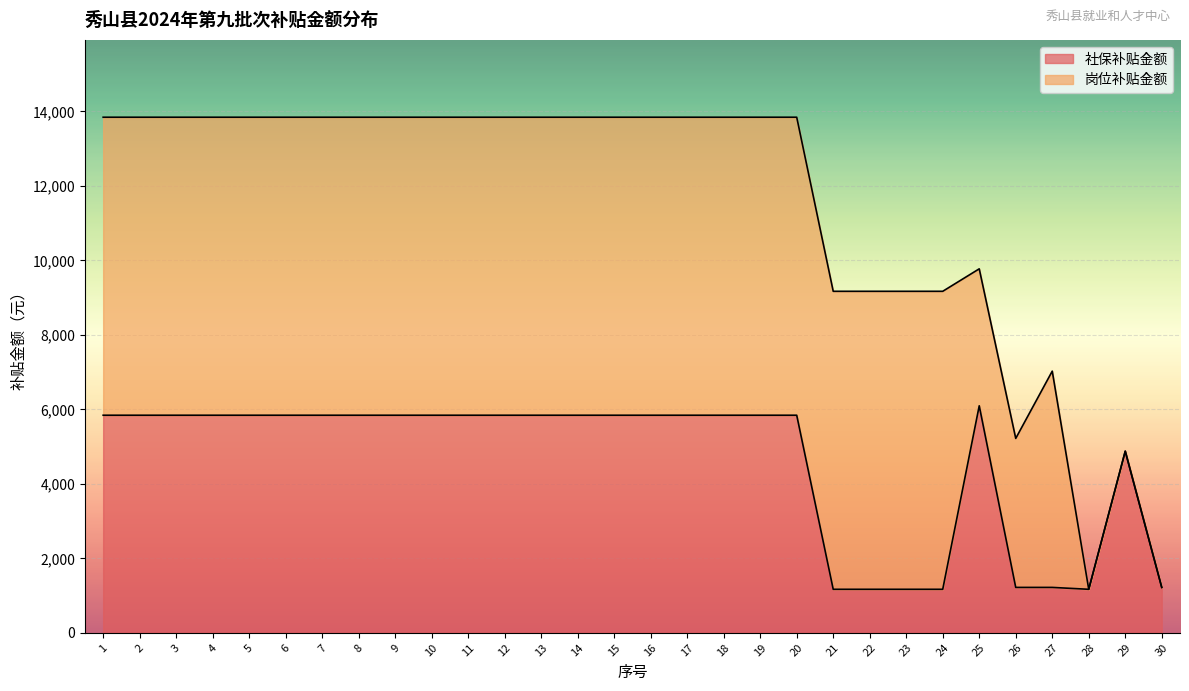

Is it true that the value at 23 is 1168.2?

True